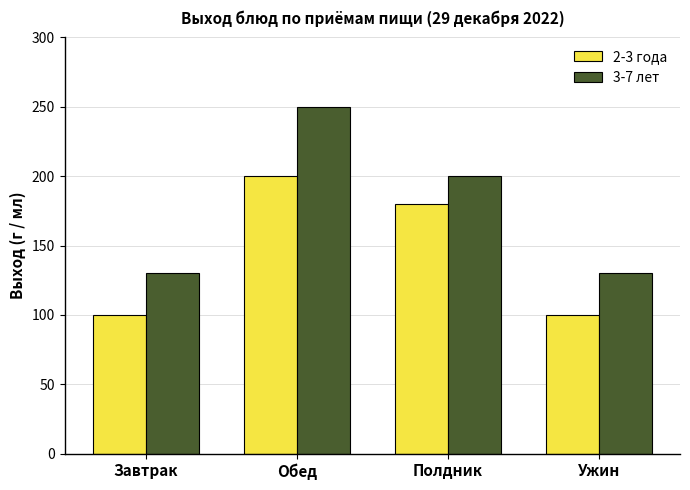

Which series has the largest total across all categories?

3-7 лет